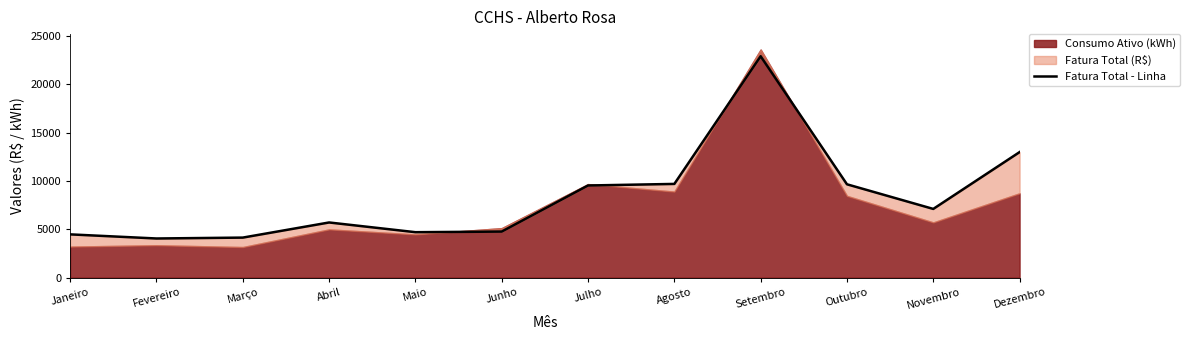

The chart shows a value of 1724.1 at Março. True or false?

False